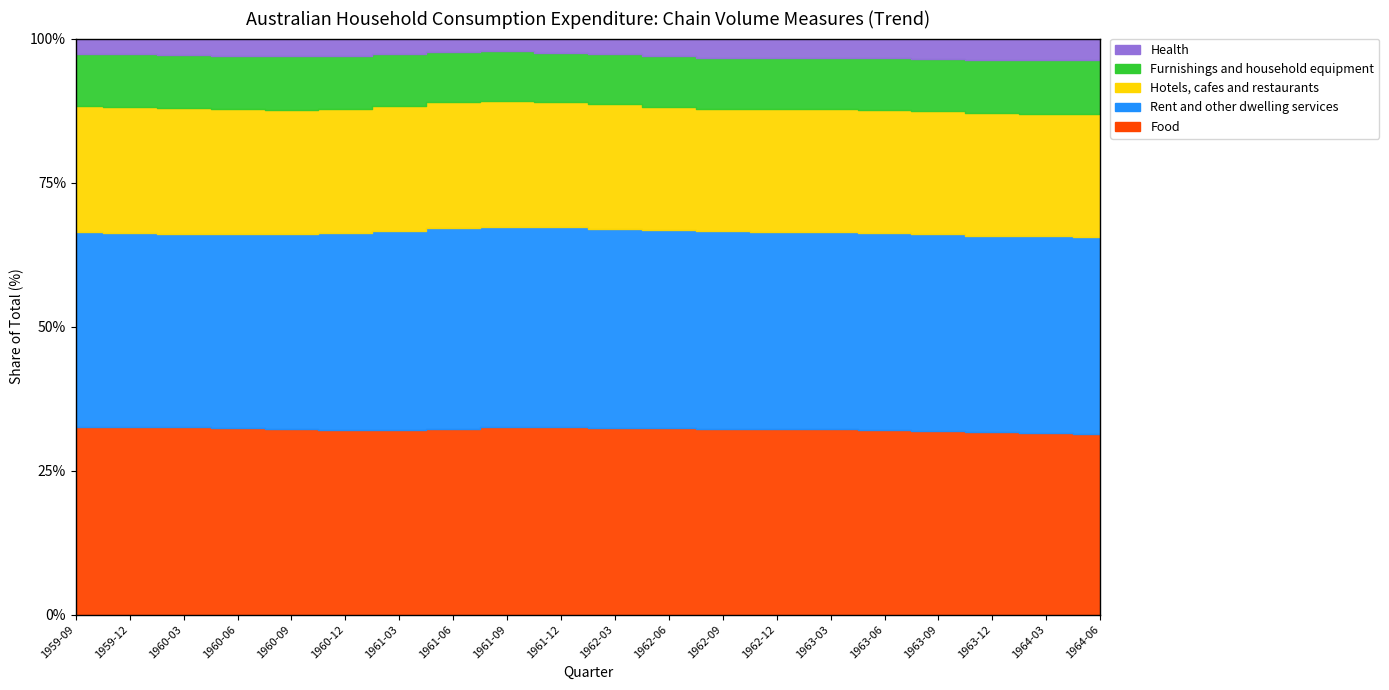

Is the value of Food at 1960-03 greater than the value of Rent and other dwelling services at 1962-06?

No